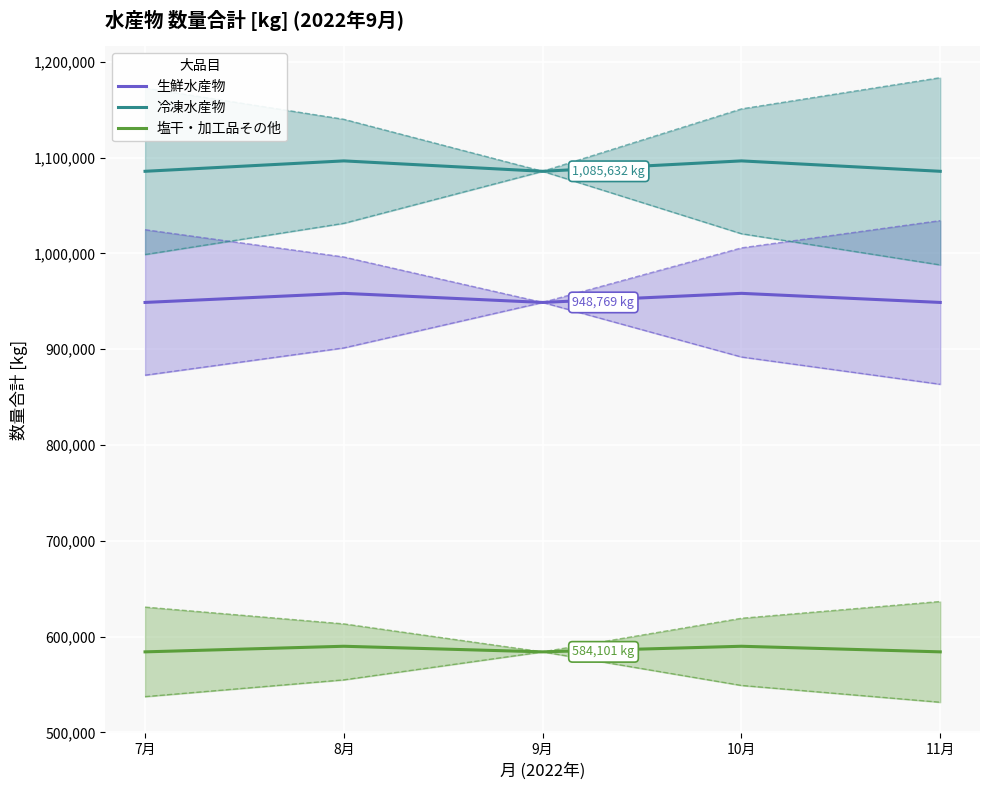

Which label corresponds to the smallest value in the chart?

7月